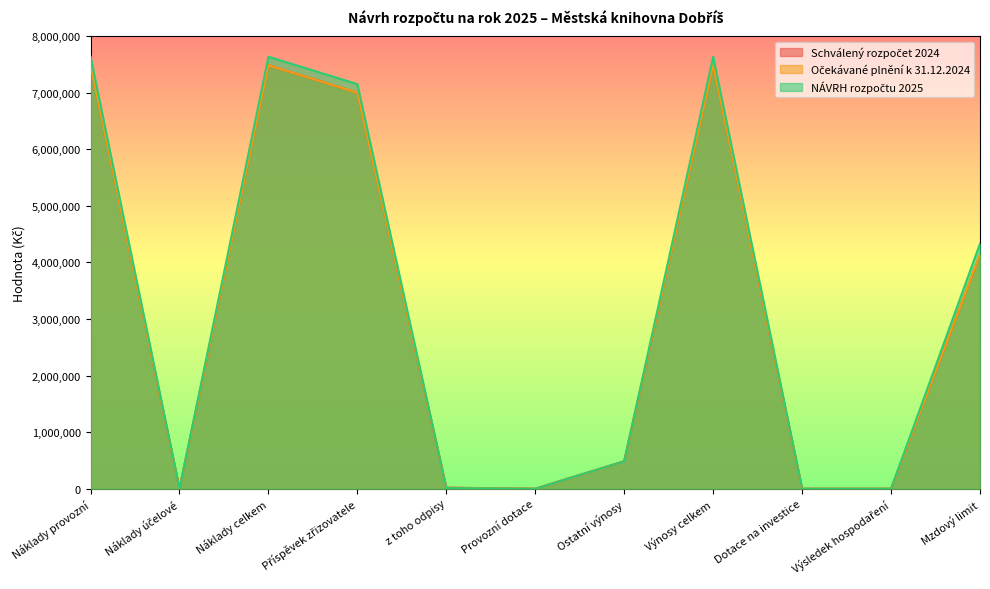

Is the value of Očekávané plnění k 31.12.2024 at Příspěvek zřizovatele greater than the value of Schválený rozpočet 2024 at Příspěvek zřizovatele?

No